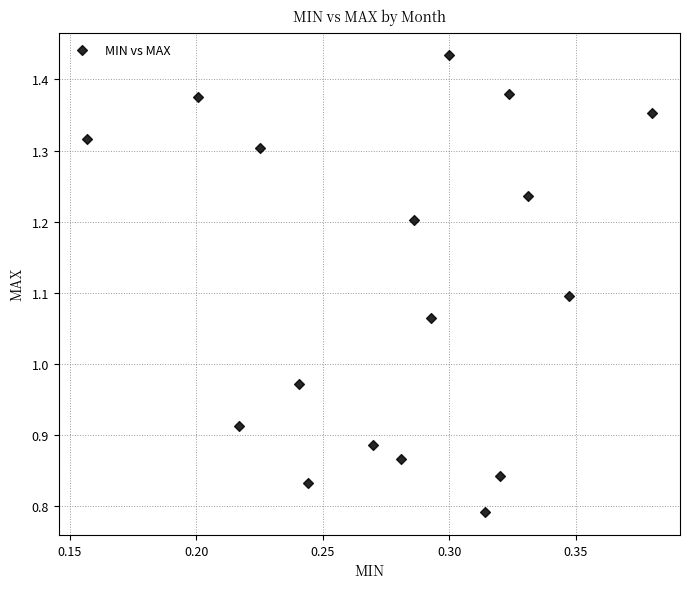

What is the range of Y values (max minus min)?

0.6